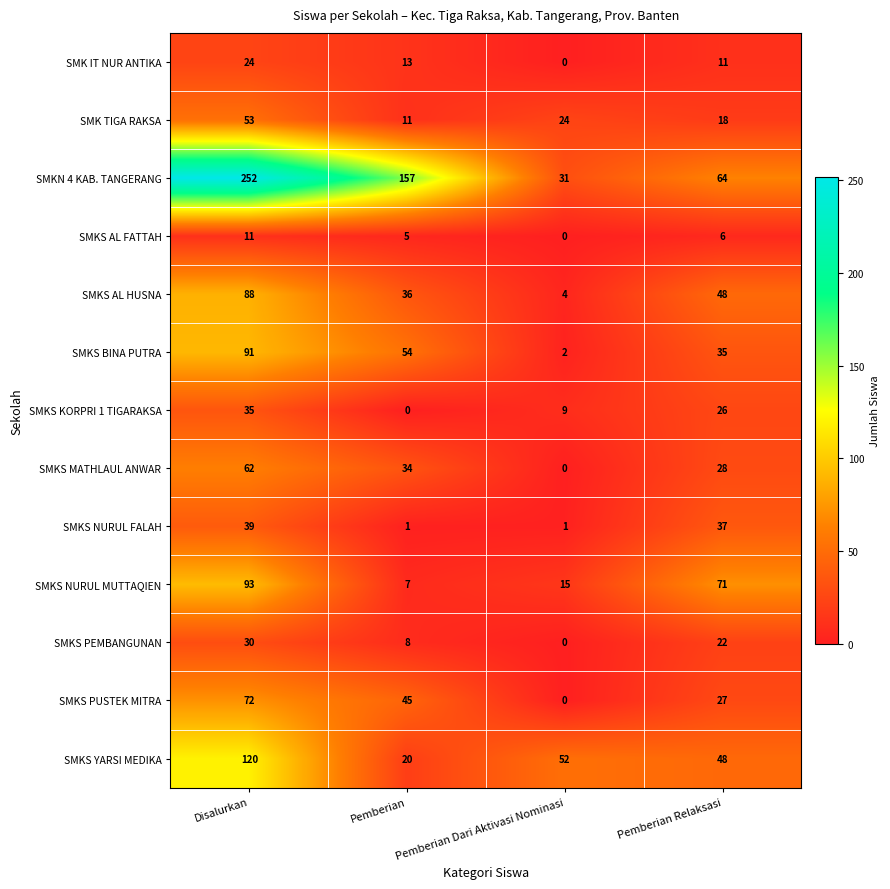

What is the sum of the SMKS AL HUSNA values at Pemberian Relaksasi and Pemberian Dari Aktivasi Nominasi?

52